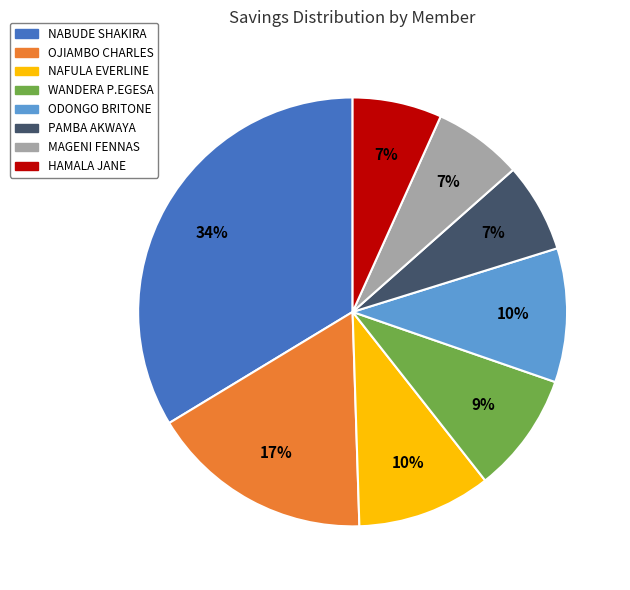

Is there any slice that represents more than half of the pie?

No